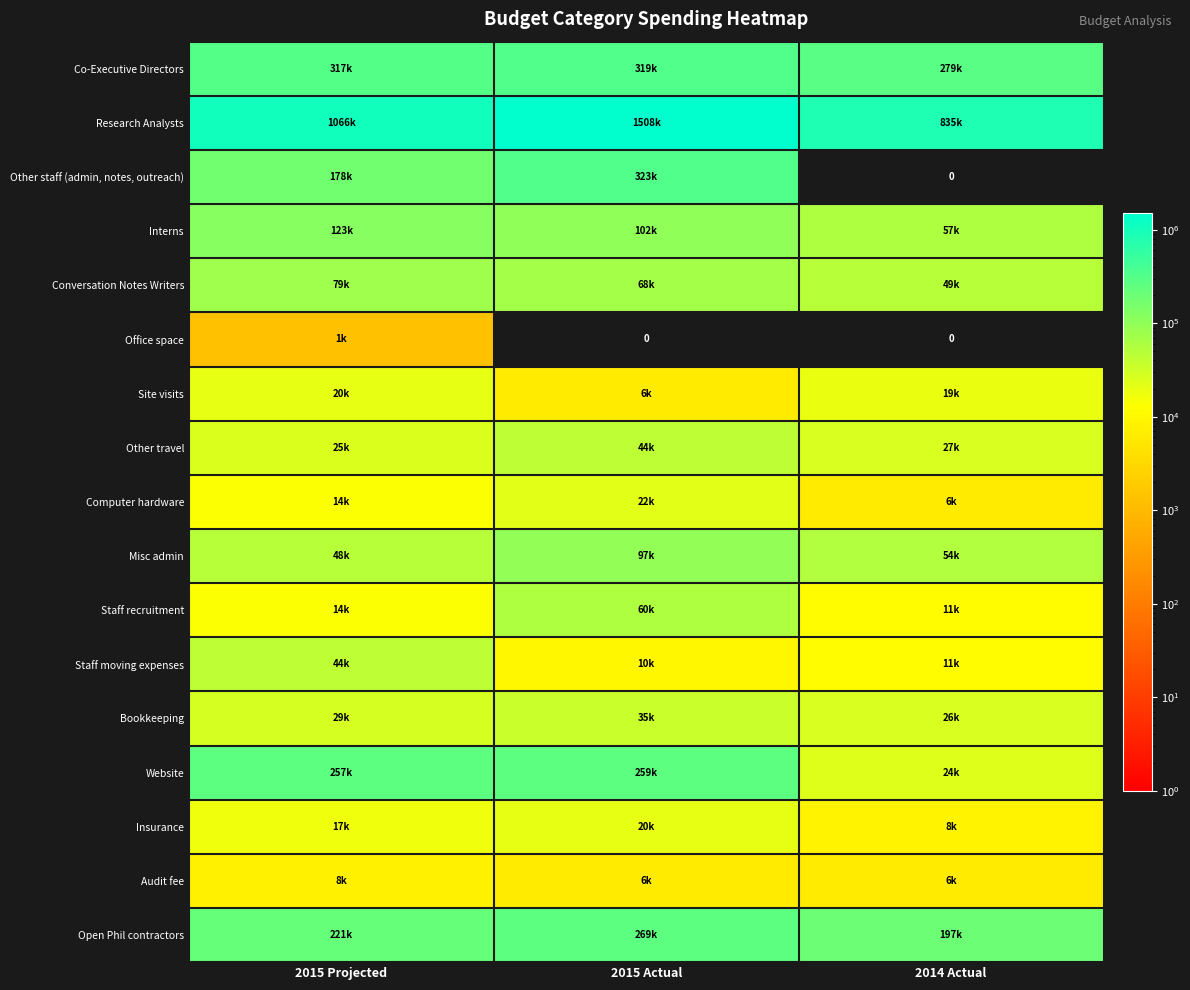

Which series has the largest range (max minus min)?

Research Analysts